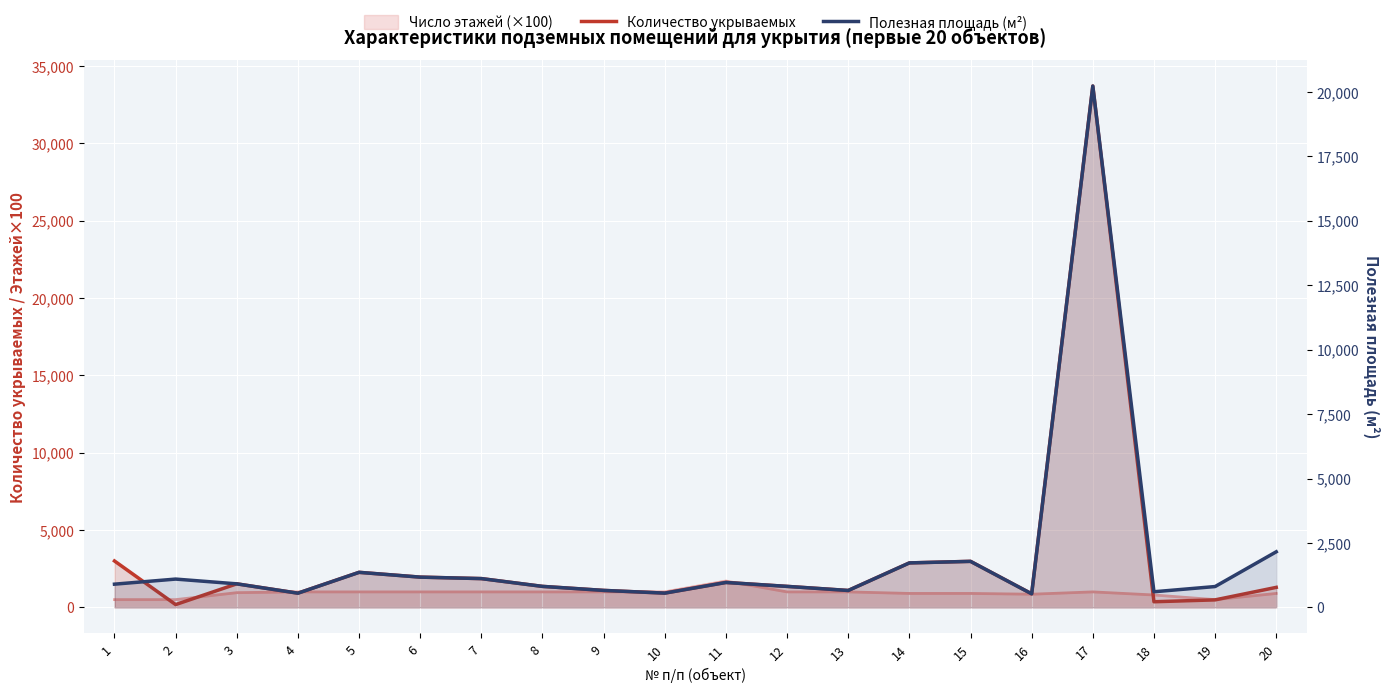

At which category is the sum across all series the highest?

17